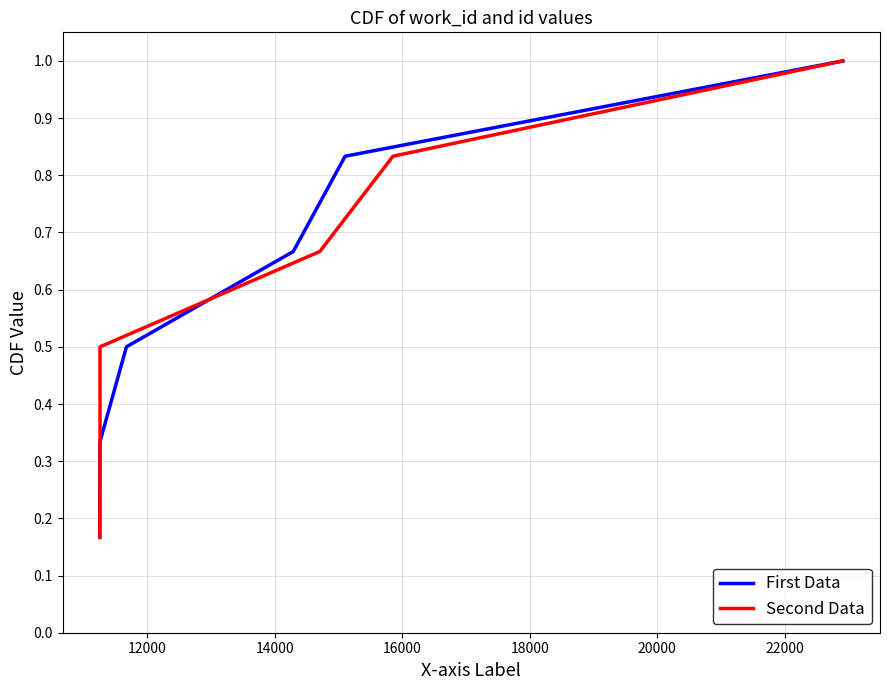

At how many categories does at least one series exceed 0?

6